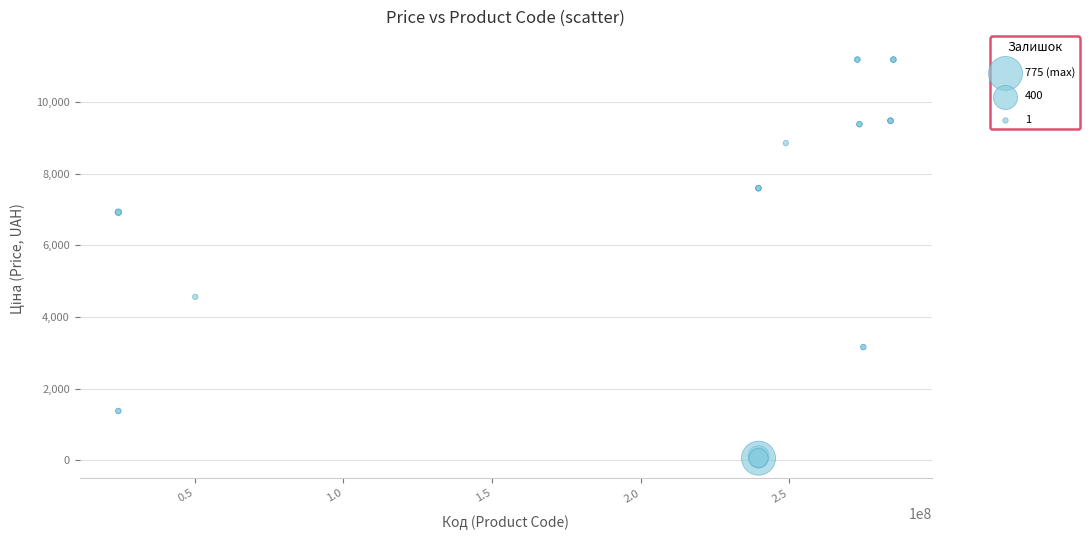

What Y value in the scatter plot is closest to 5622?

4561.9